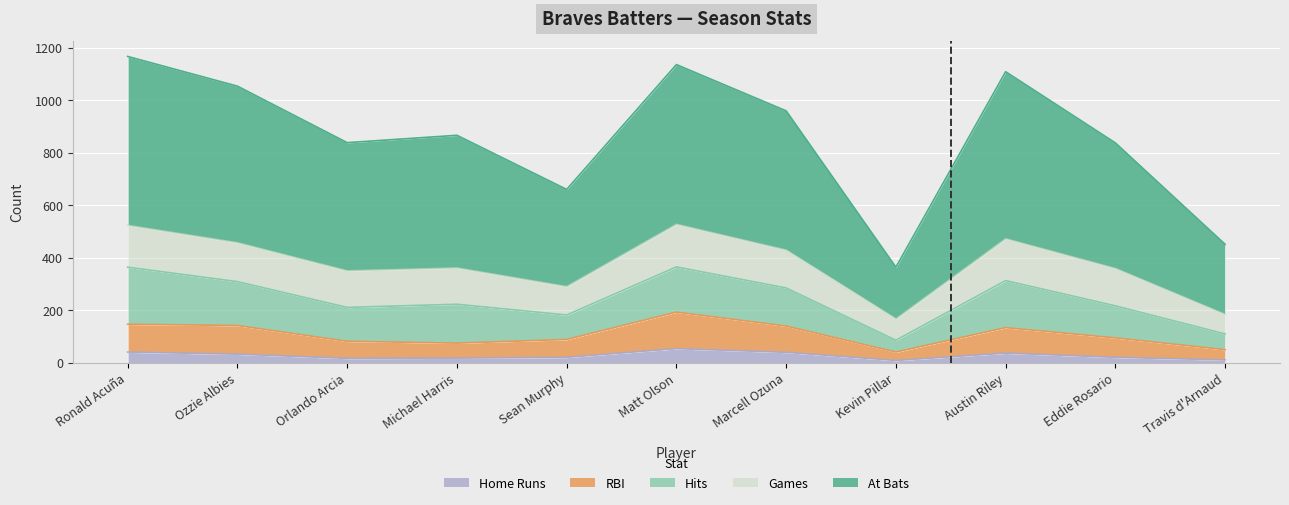

True or false: bHR and bRBI cross at least once.

False